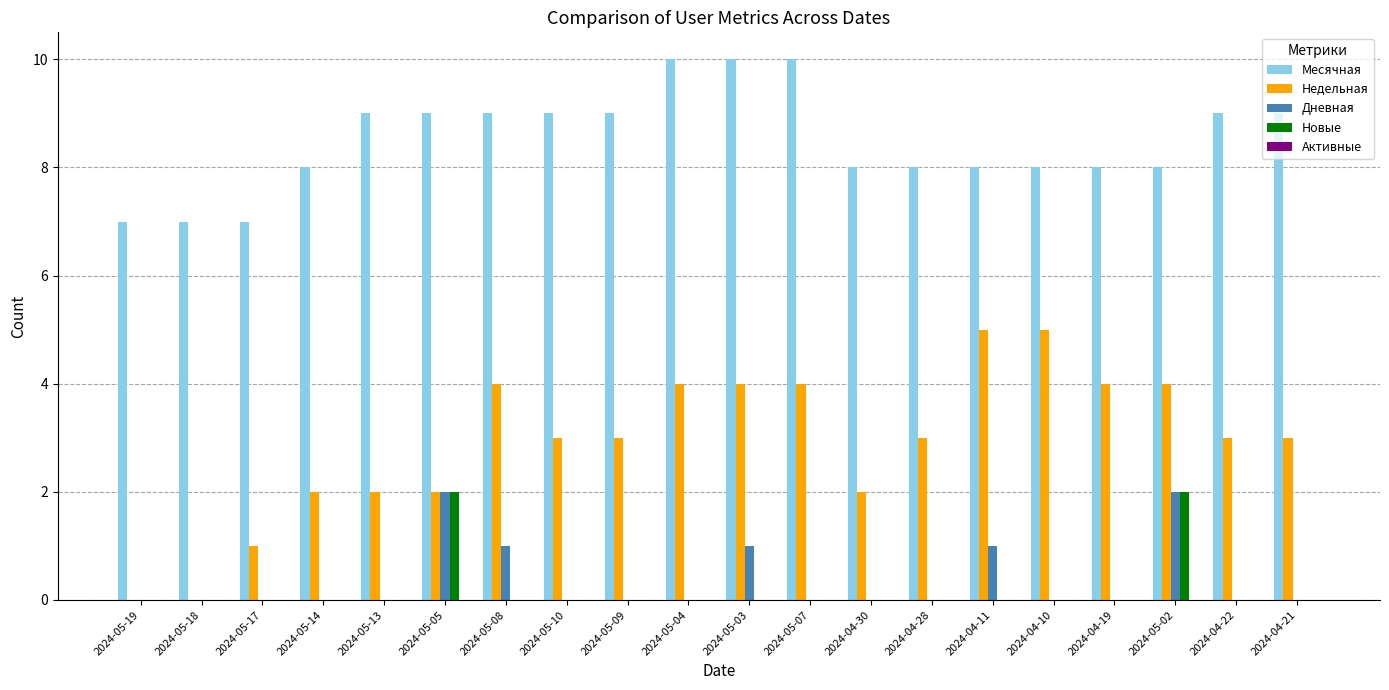

Are the bars grouped side by side (vs. stacked)?

Yes